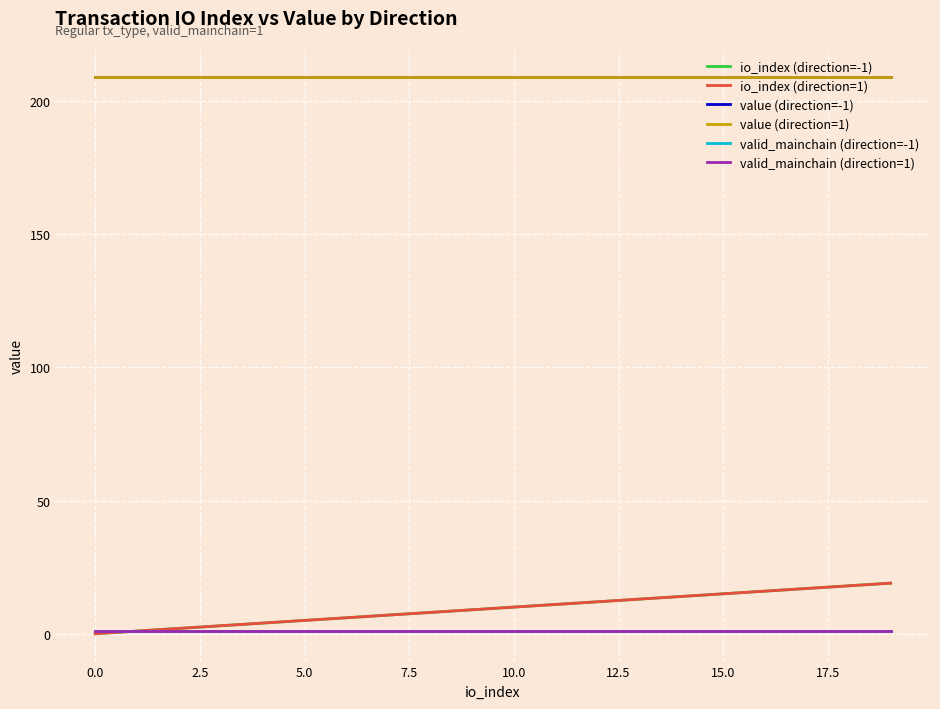

What is the difference between the maximum and second lowest values in the io_index (direction=1) series?

18.0